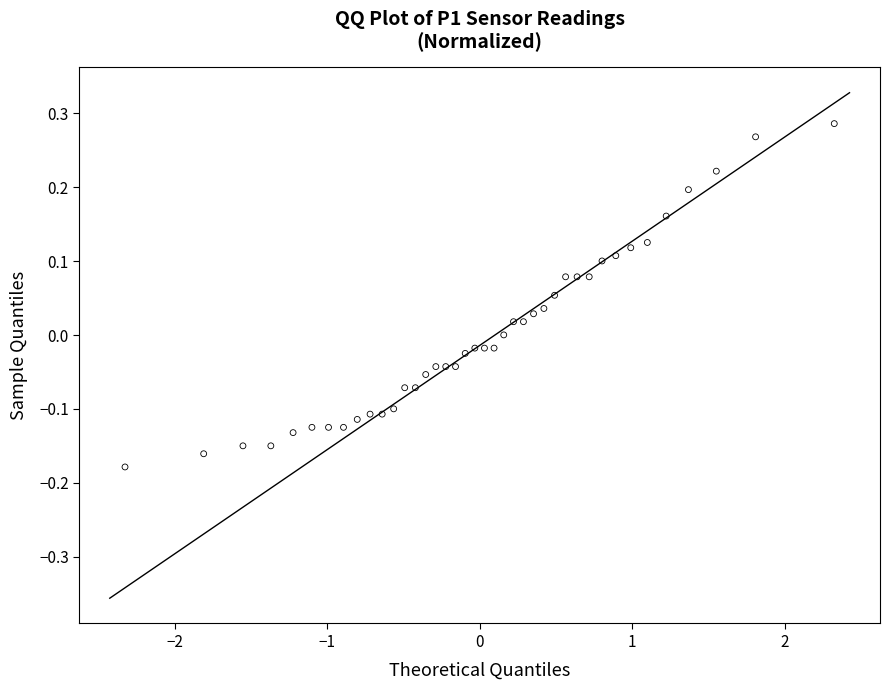

What is the range of Y values (max minus min)?

0.5